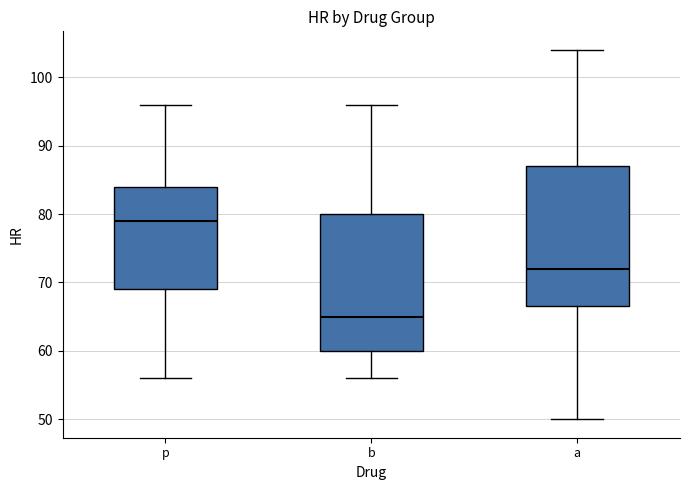

Reading left to right, transcribe this box plot: for each box, give where its median line is, the range the box spans, and where its two whiskers end, as read against the y-axis. The values are not printed on the chart, so give them approximately, as read against the axis.

p: median 79, box 69 to 84, whiskers 56 to 96
b: median 65, box 60 to 80, whiskers 56 to 96
a: median 72, box 67 to 87, whiskers 50 to 104